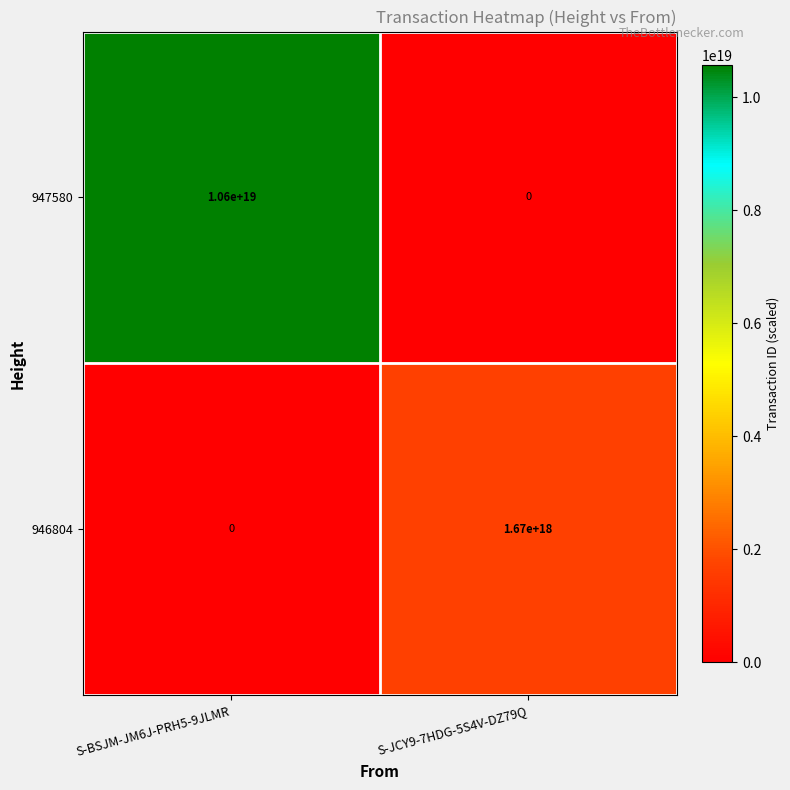

Which series has the largest total across all categories?

947580